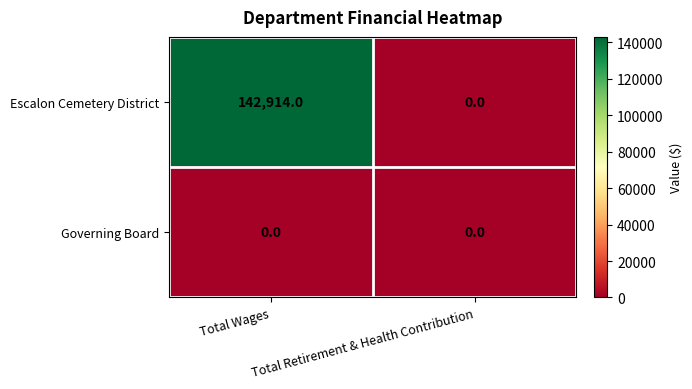

True or false: Escalon Cemetery District has a value of 71225 at Total Retirement & Health Contribution.

False